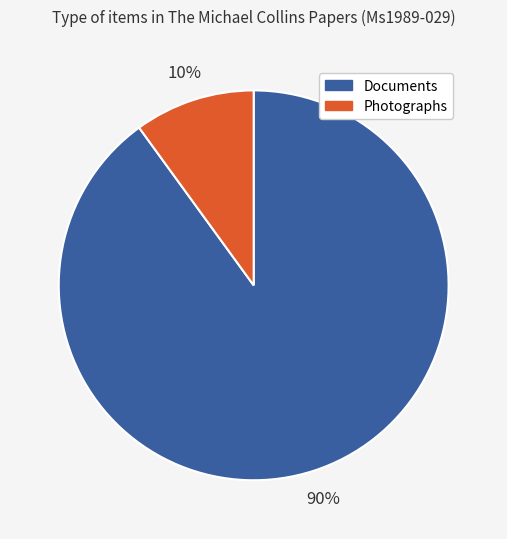

To the nearest percent, what percentage of the pie is Photographs?

10%